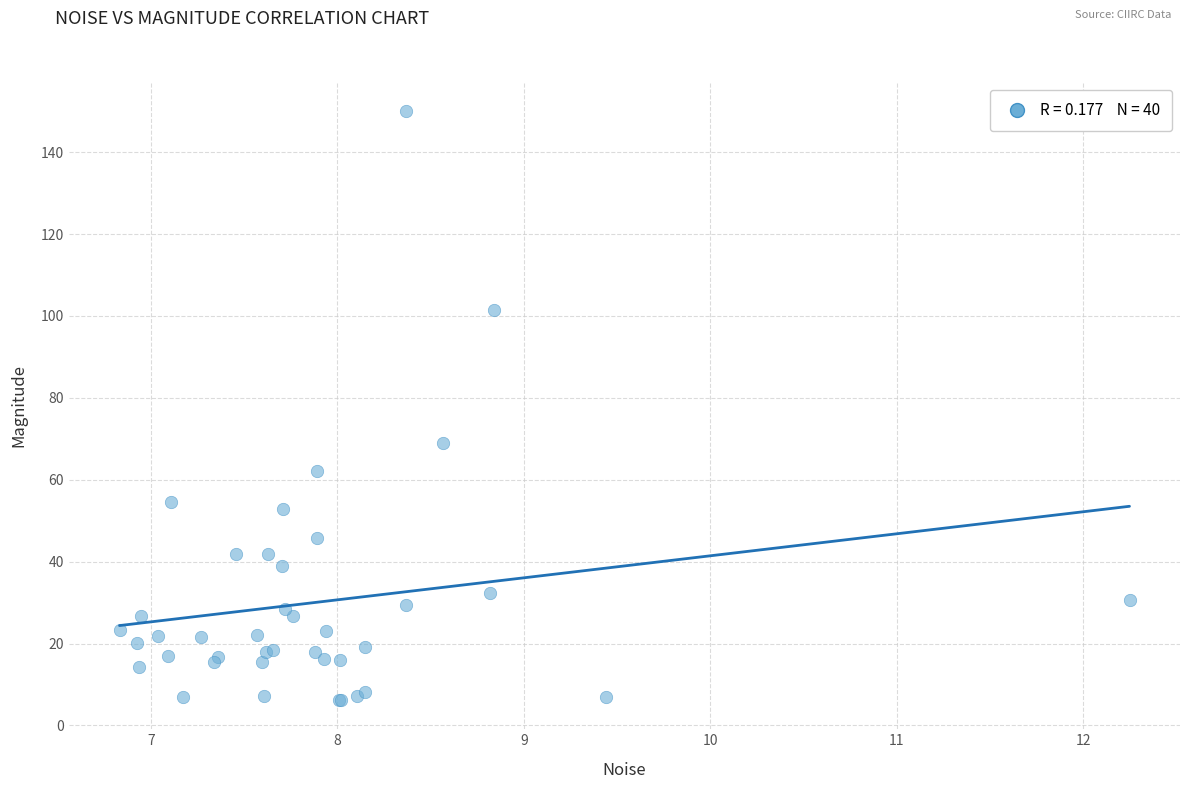

What Y value in the scatter plot is closest to 78?

69.0